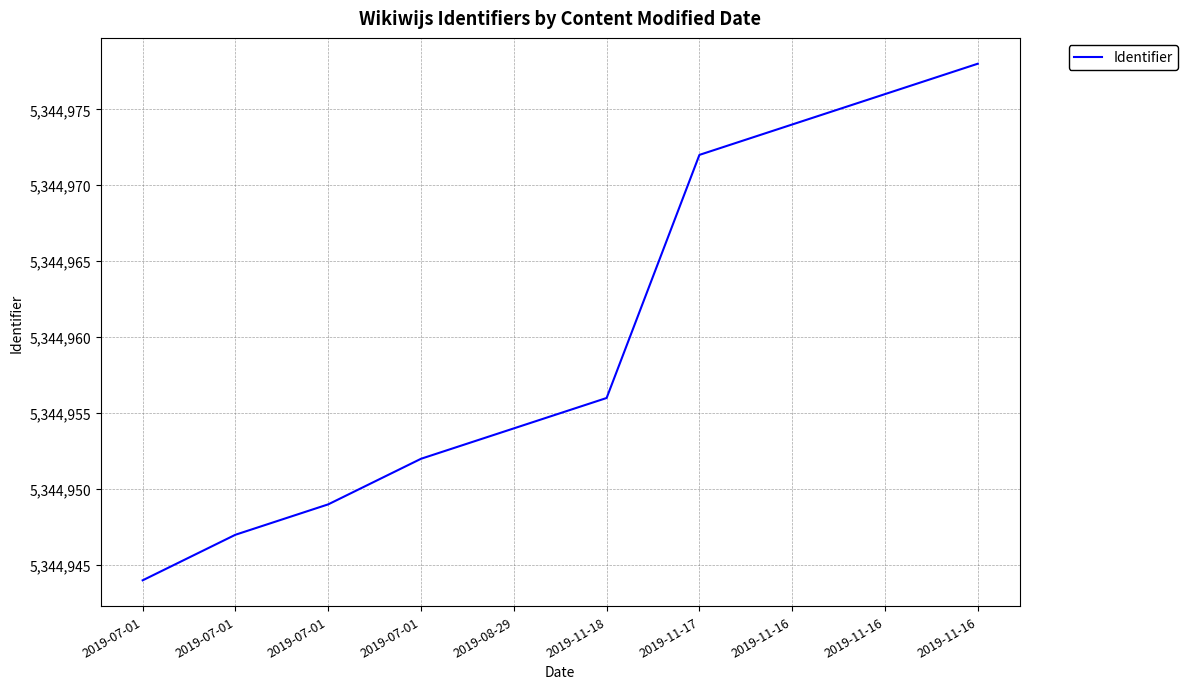

True or false: the data shows 5344947 at 2019-07-01.

True